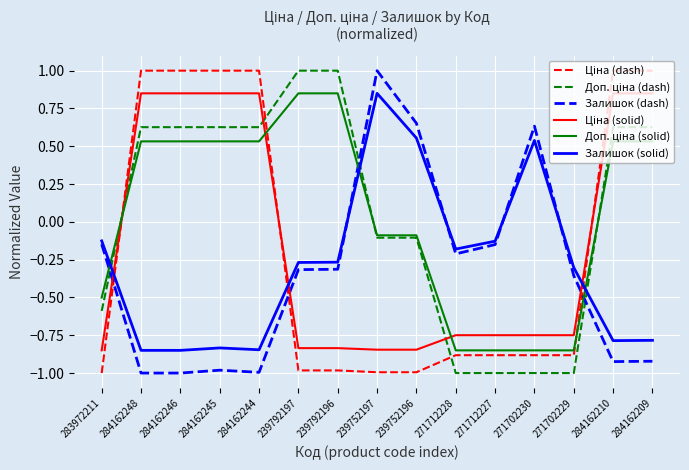

What is the spread (max minus min) of values at 284162209?

1.9